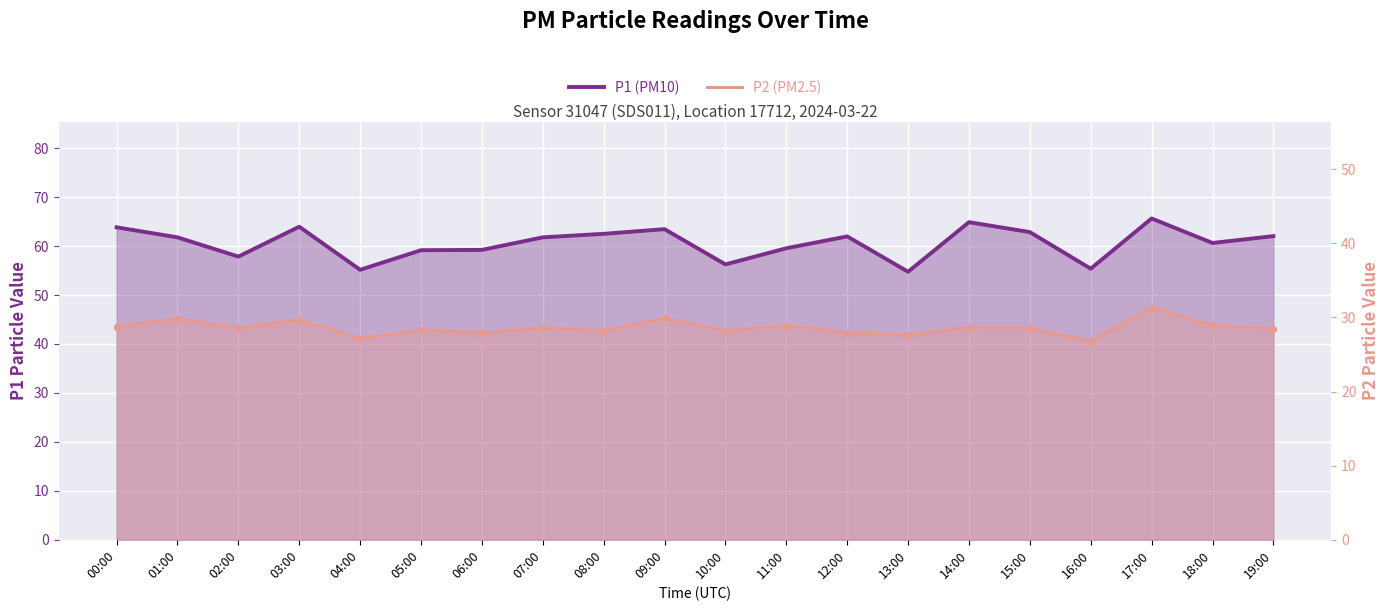

At how many categories does at least one series exceed 32?

20